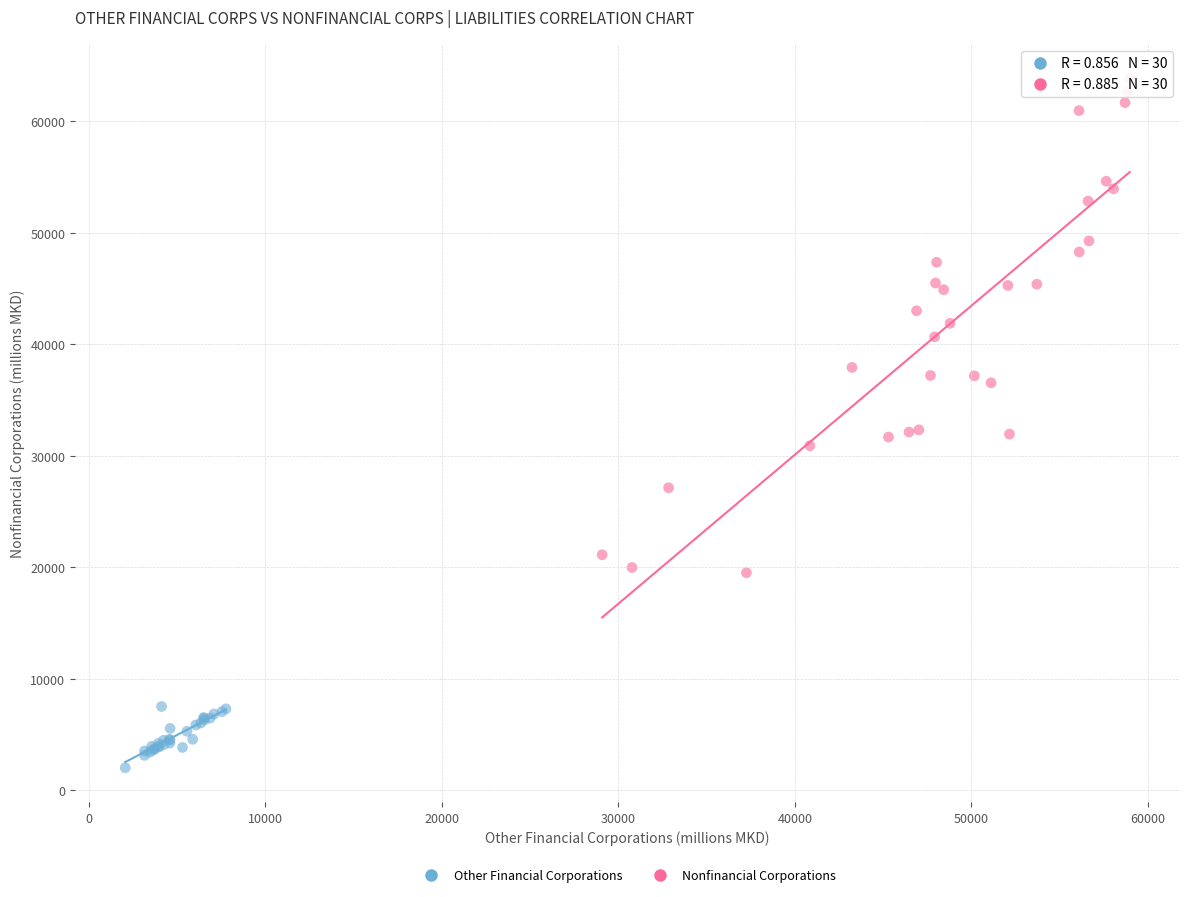

Which series has the largest Y range (max minus min)?

Nonfinancial Corporations